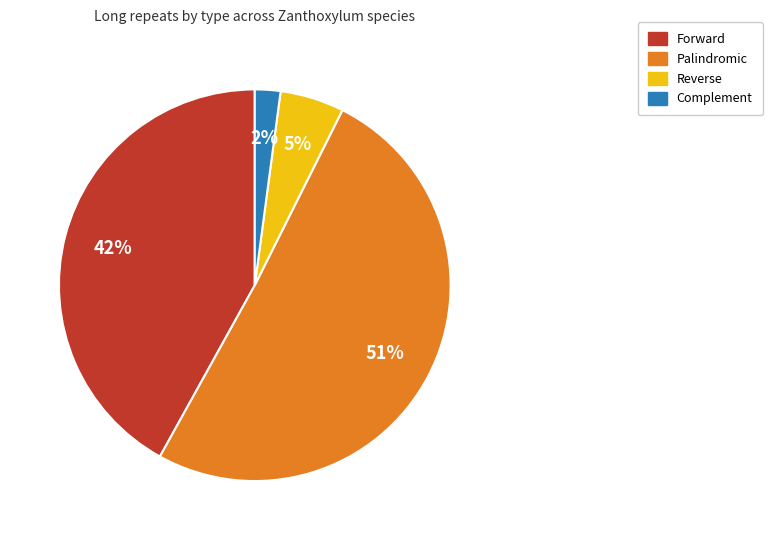

To the nearest percent, what is the combined percentage of Forward and Palindromic?

93%